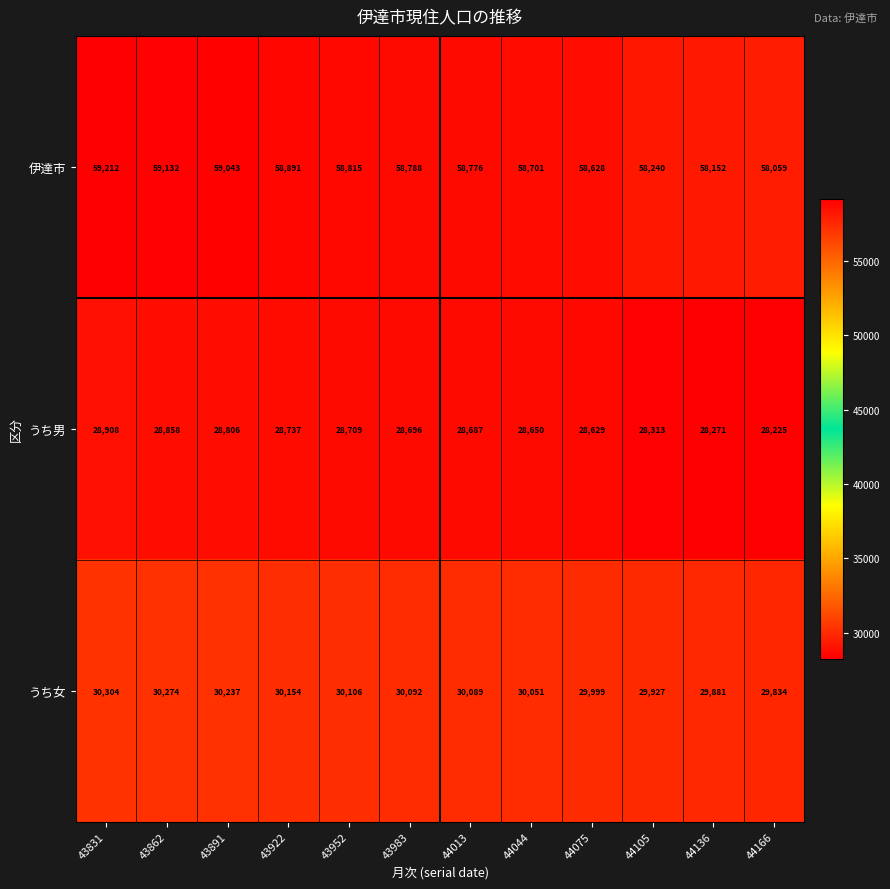

At which label does うち女 first exceed 30092?

43831